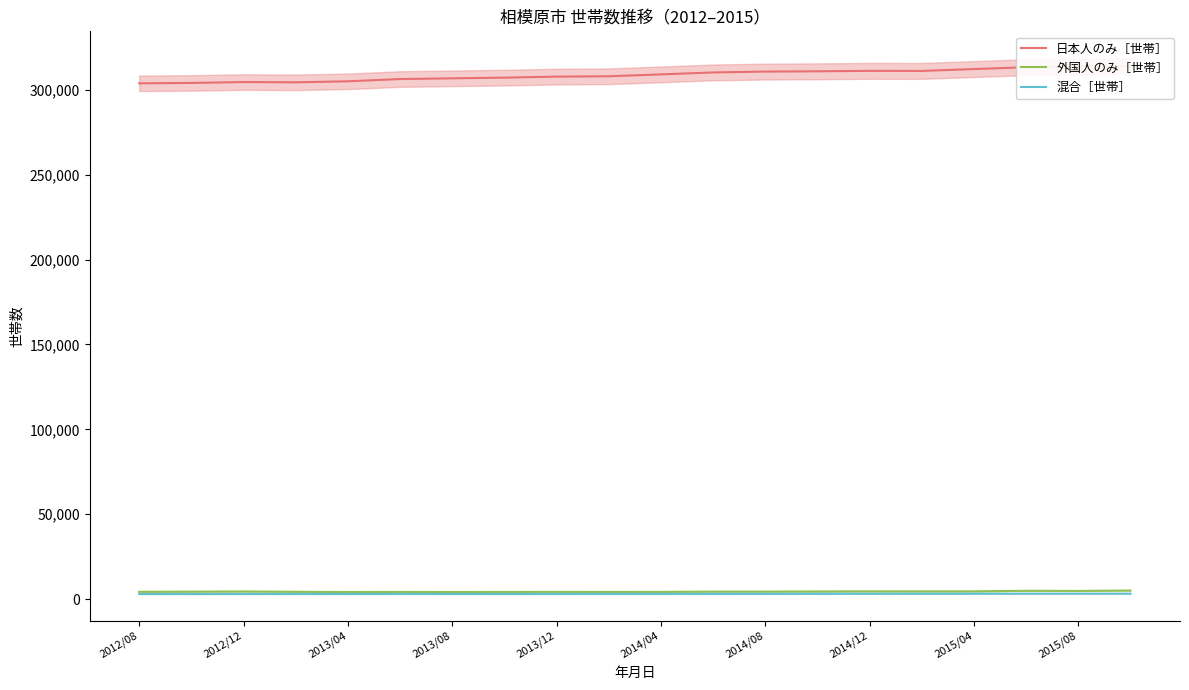

What is the average value of the 混合［世帯］ series?

3112